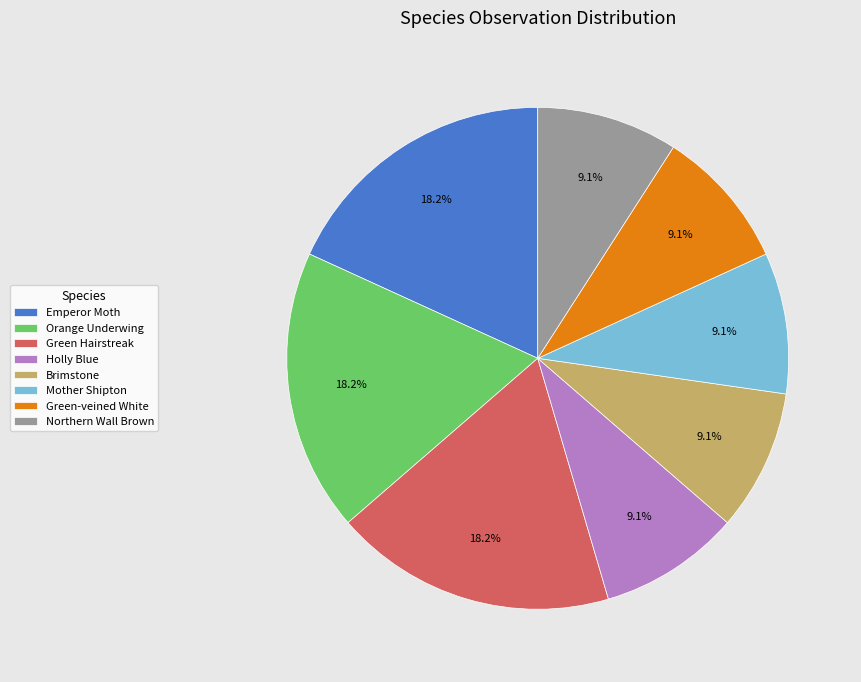

Do Orange Underwing and Green-veined White together represent more than half of the pie?

No